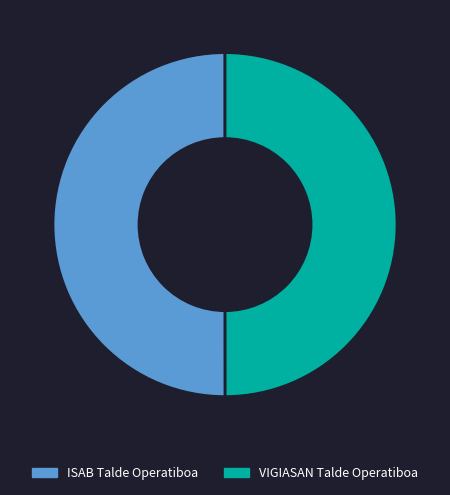

The VIGIASAN Talde Operatiboa slice represents 43% of the pie. True or false?

False